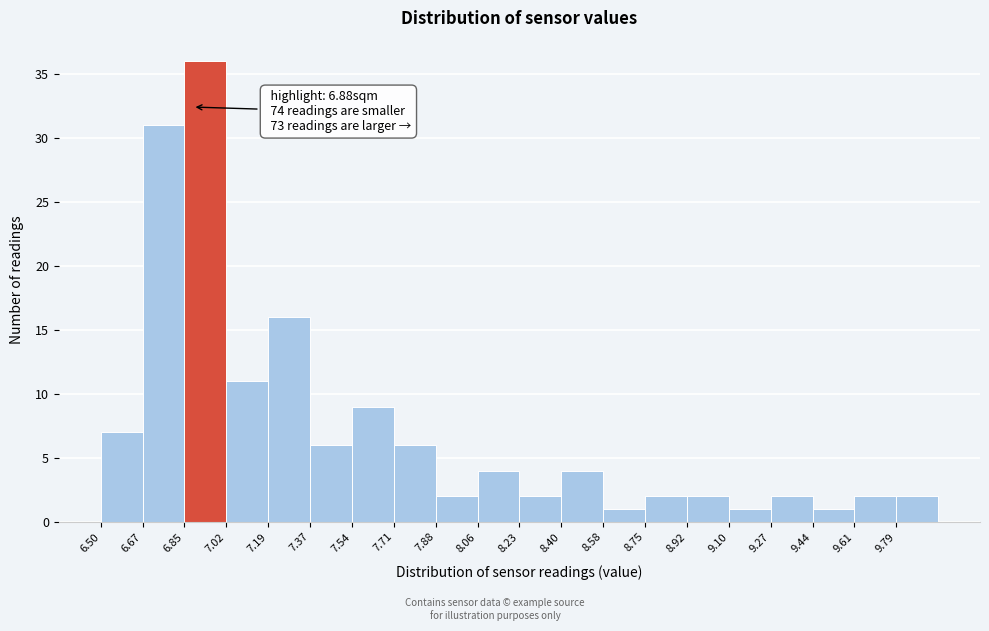

Which range on the x-axis has the tallest bar?

6.84 to 7.02